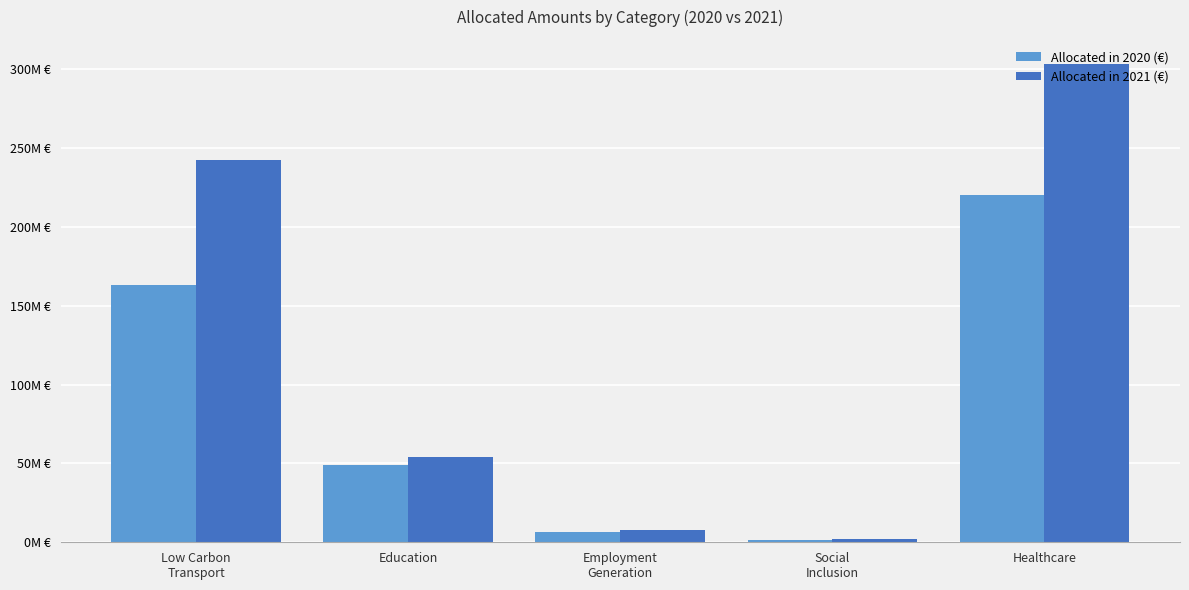

What is the sum of the Allocated in 2020 (€) values at Education and Employment
Generation?

55517683.6